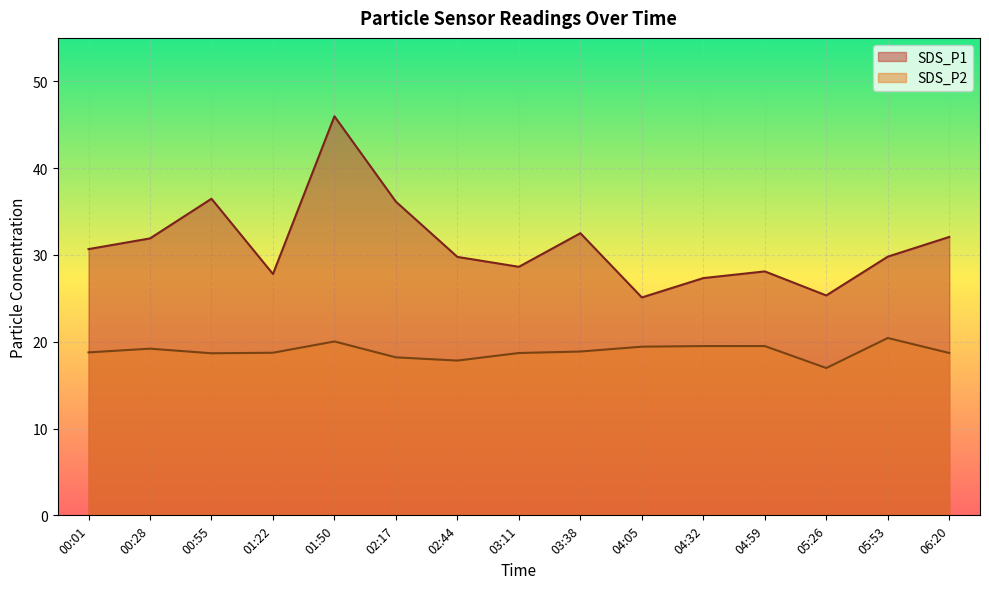

Rank the series by their maximum value, from lowest to highest.

SDS_P2, SDS_P1